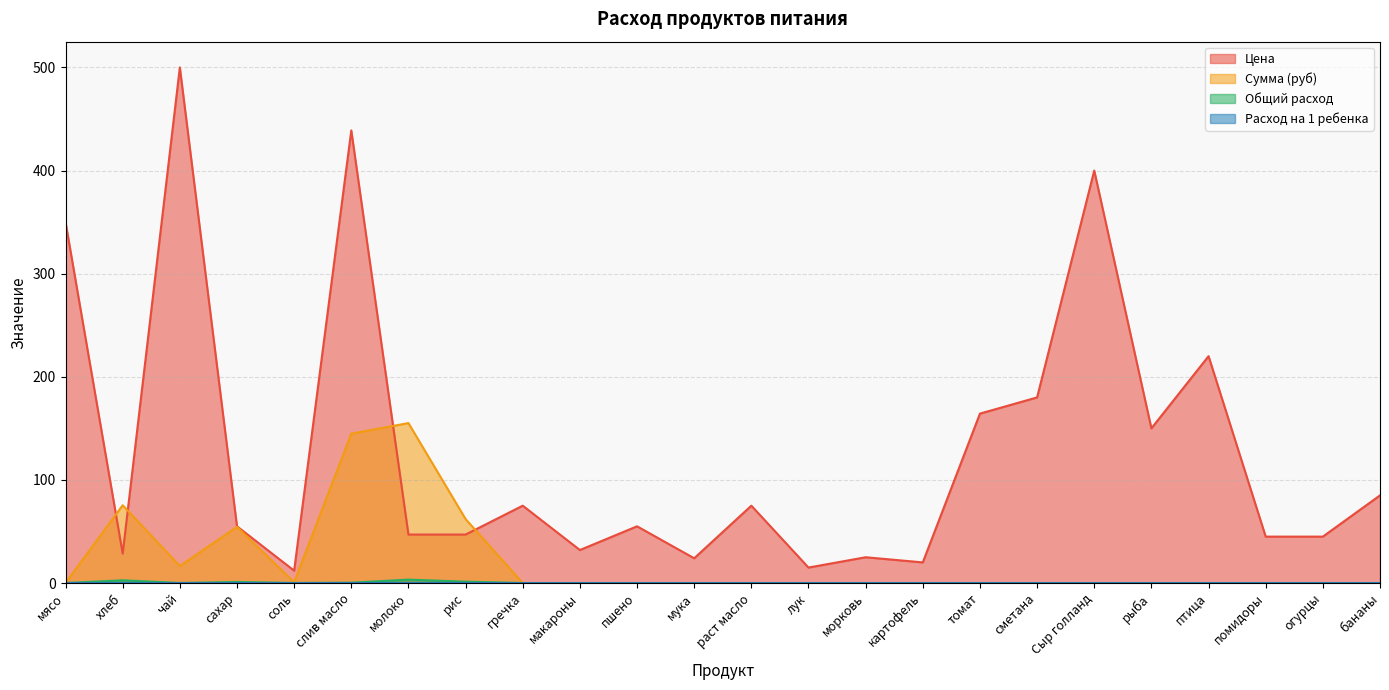

Which series has the largest total across all categories?

Цена